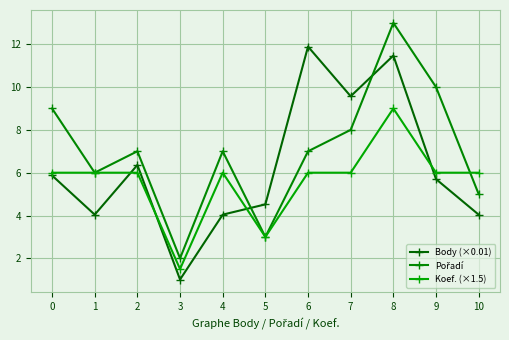

What is the smallest value displayed?

1.0